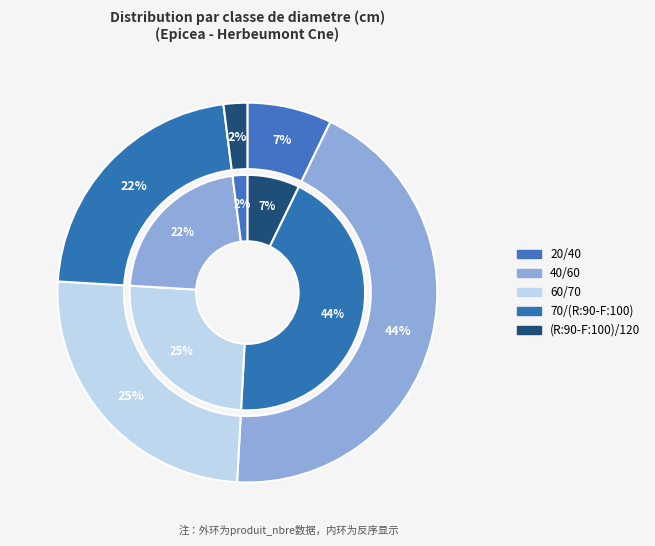

To the nearest percent, what portion does 70/(R:90-F:100) represent?

22%